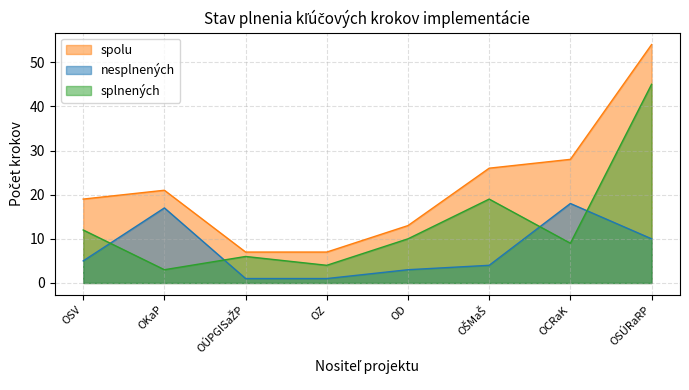

Reading right to left, what are all the values shown in this chart?

spolu: OSÚRaRP=54	OCRaK=28	OŠMaŠ=26	OD=13	OZ=7	OÚPGISaŽP=7	OKaP=21	OSV=19
nesplnených: OSÚRaRP=10	OCRaK=18	OŠMaŠ=4	OD=3	OZ=1	OÚPGISaŽP=1	OKaP=17	OSV=5
splnených: OSÚRaRP=45	OCRaK=9	OŠMaŠ=19	OD=10	OZ=4	OÚPGISaŽP=6	OKaP=3	OSV=12